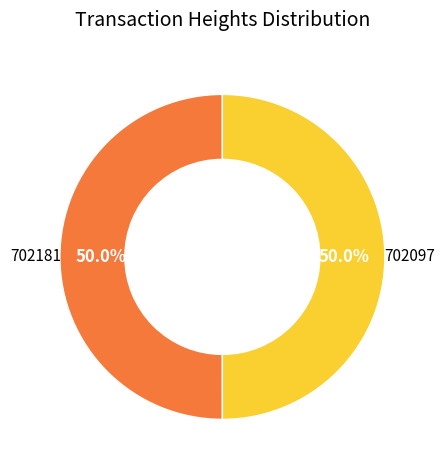

To the nearest percent, what percentage of the pie is 702181?

50%